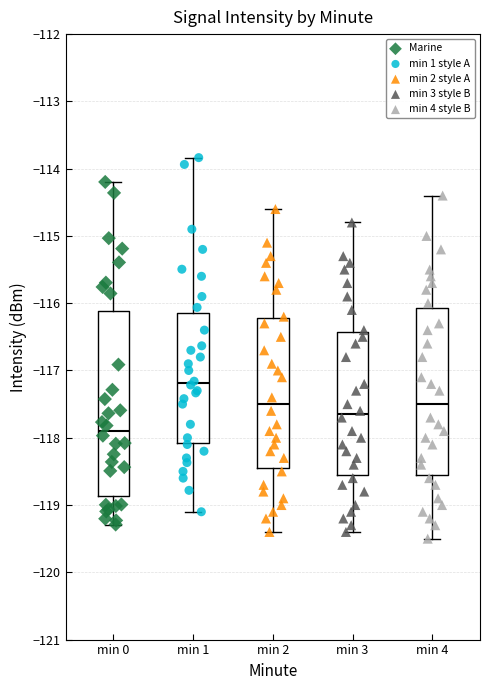

Reading left to right, transcribe this box plot: for each box, give where its median line is, the range the box spans, and where its two whiskers end, as read against the y-axis. The values are not printed on the chart, so give them approximately, as read against the axis.

min 0: median -117.9, box -118.9 to -116.1, whiskers -119.3 to -114.2
min 1: median -117.2, box -118.1 to -116.1, whiskers -119.1 to -113.8
min 2: median -117.5, box -118.4 to -116.2, whiskers -119.4 to -114.6
min 3: median -117.6, box -118.5 to -116.4, whiskers -119.4 to -114.8
min 4: median -117.5, box -118.5 to -116.1, whiskers -119.5 to -114.4